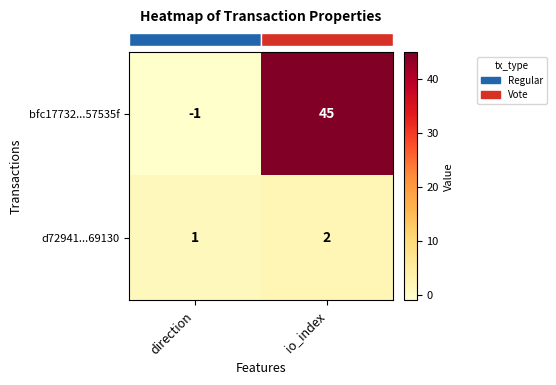

What is the sum of the d72941...69130 values at io_index and direction?

3